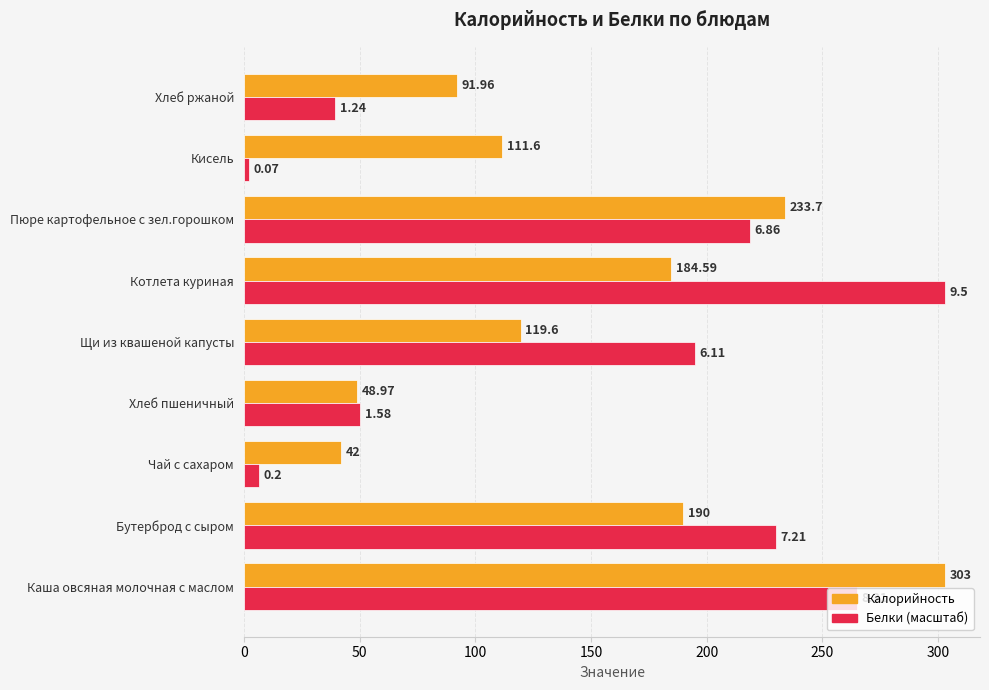

What is the total value across all series at Хлеб пшеничный?

99.4